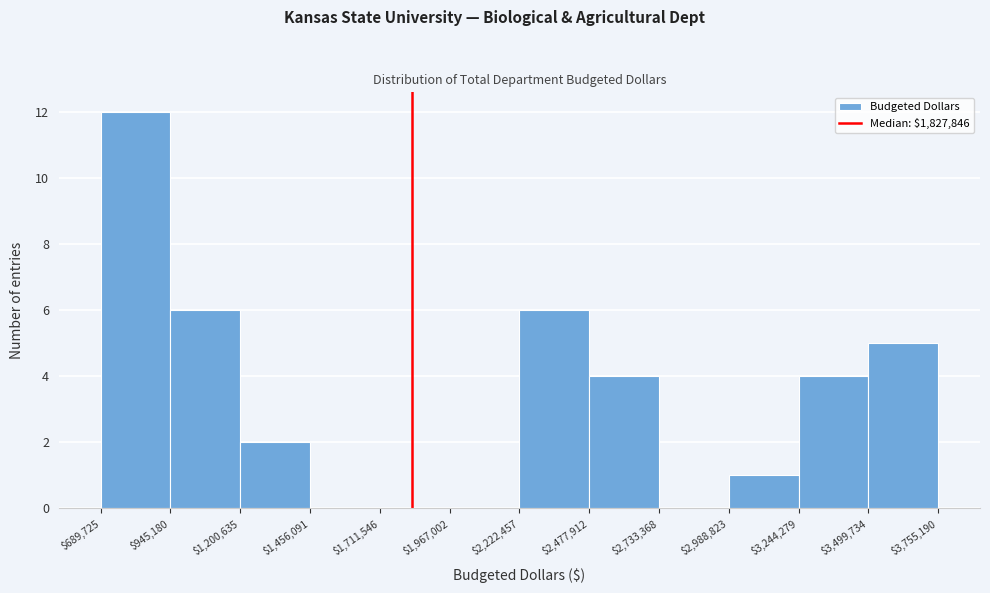

Which range on the x-axis has the tallest bar?

$689,725 to $945,180